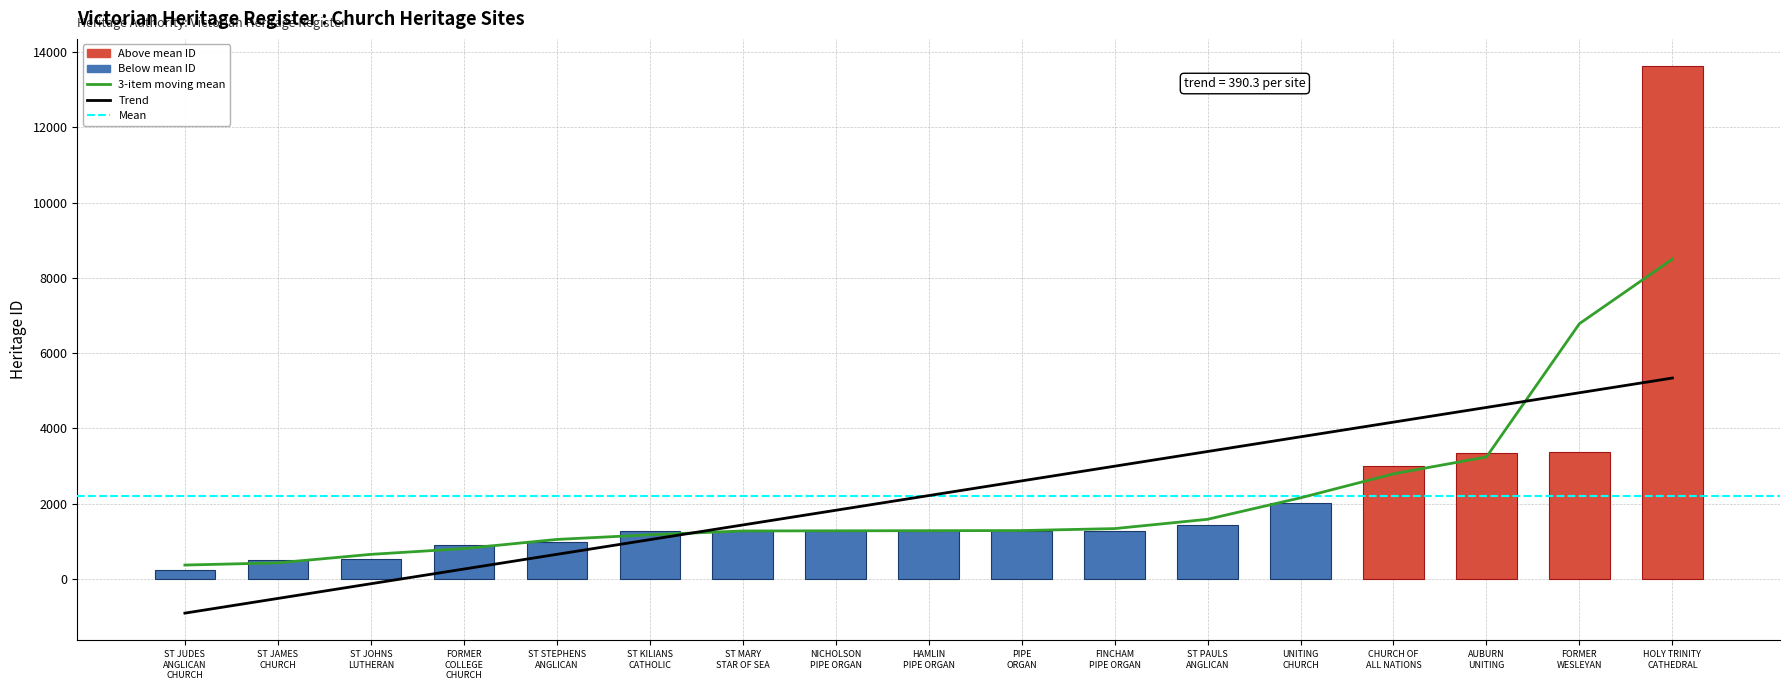

What is the difference between the maximum and minimum values?

13395